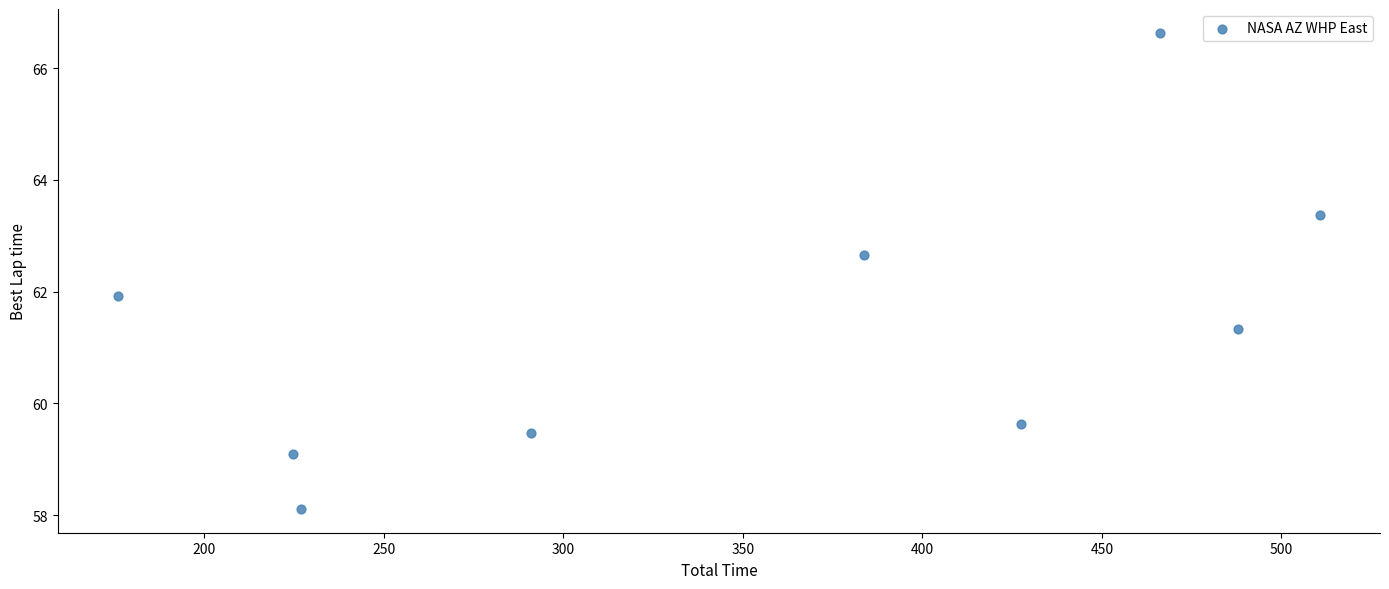

What is the average X value?

355.0